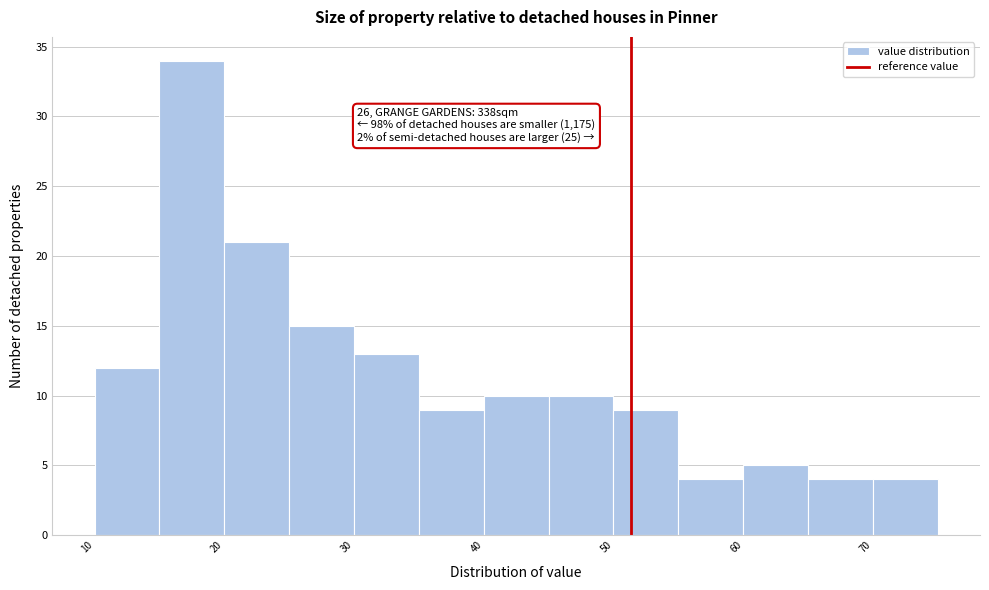

Which range on the x-axis has the tallest bar?

15 to 20